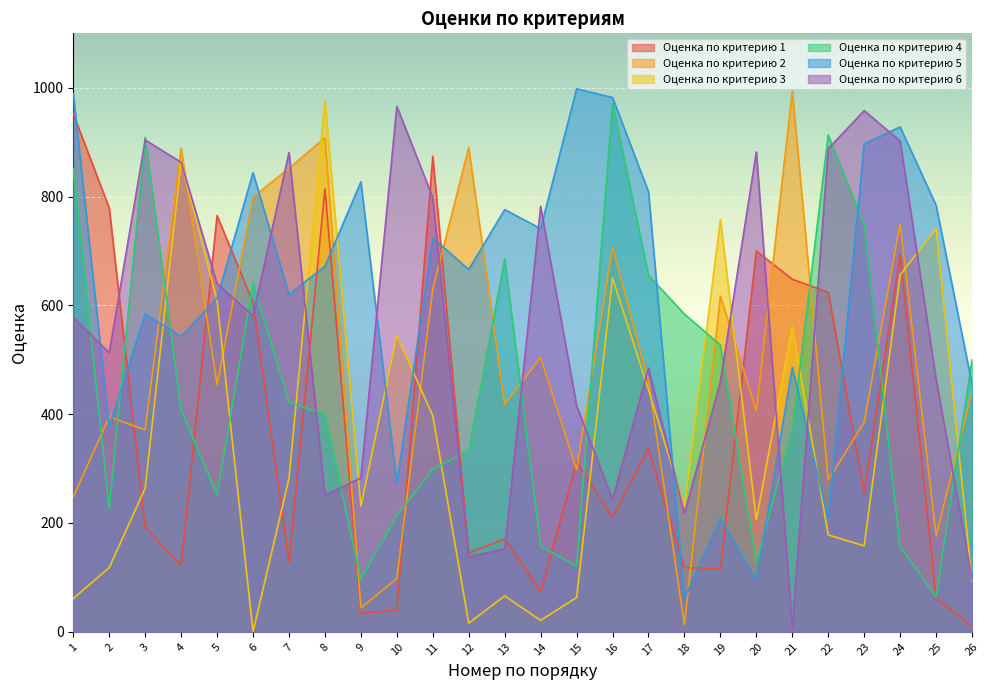

Which category has the highest value across all series?

15